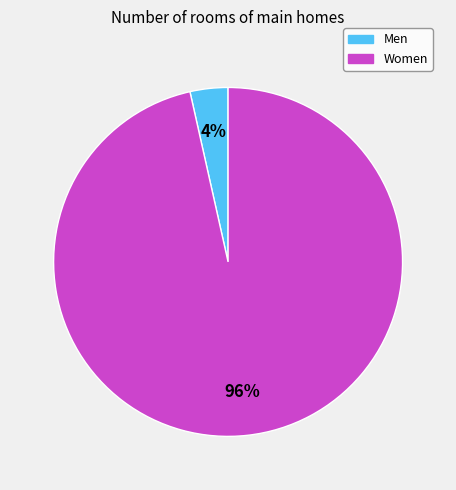

Is the sum of Men and Women greater than half?

Yes